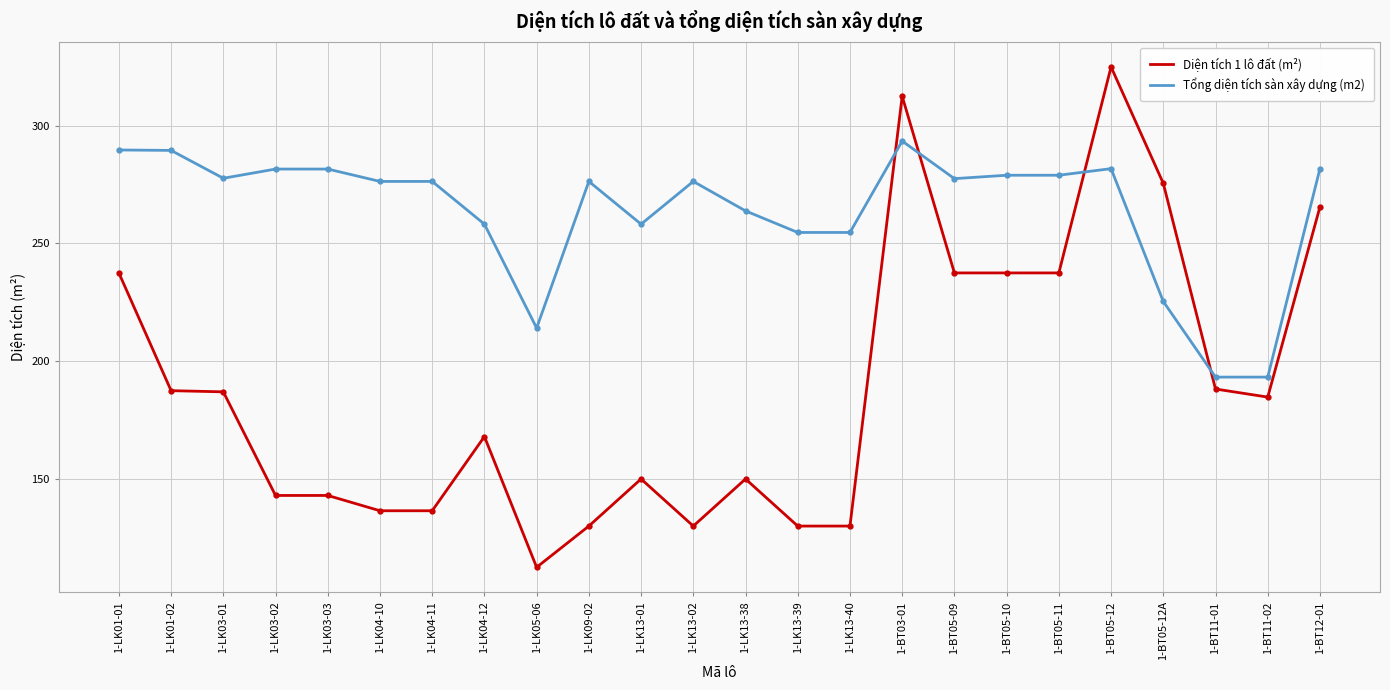

Is it true that Tổng diện tích sàn xây dựng (m2) equals 398.5 at 1-BT05-10?

False